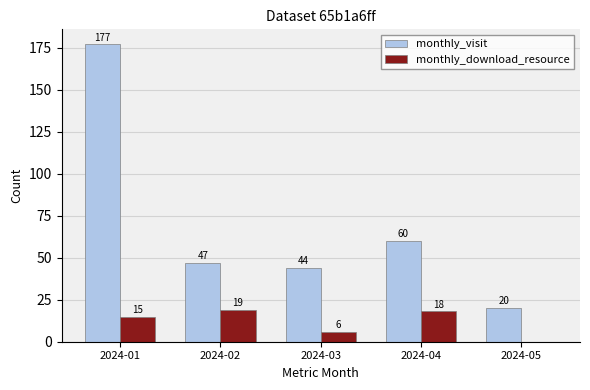

Which series changed the most between 2024-04 and 2024-05?

monthly_visit